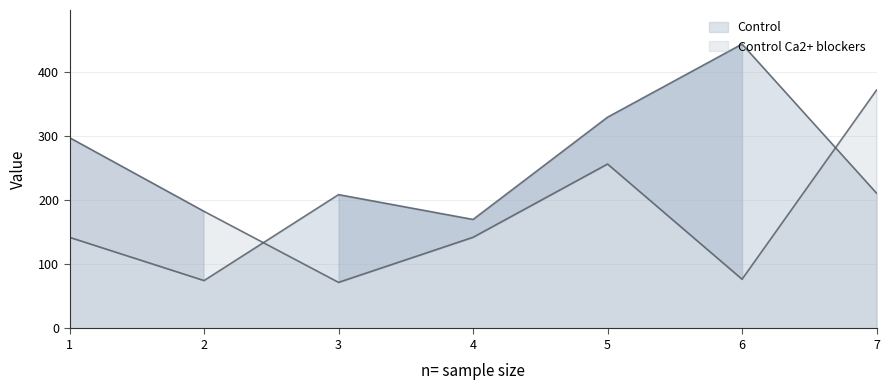

How many series are shown in this chart?

2